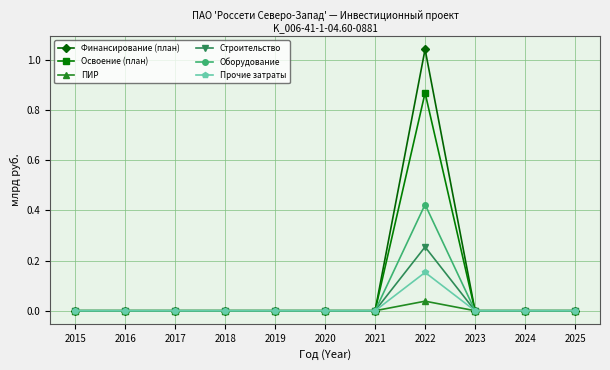

List the series in order of their peak value, highest first.

Финансирование (план), Освоение (план), Оборудование, Строительство, Прочие затраты, ПИР